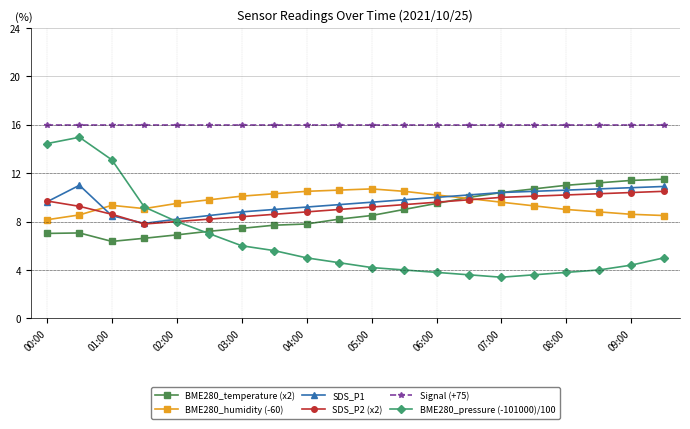

At how many categories does at least one series exceed 15?

20